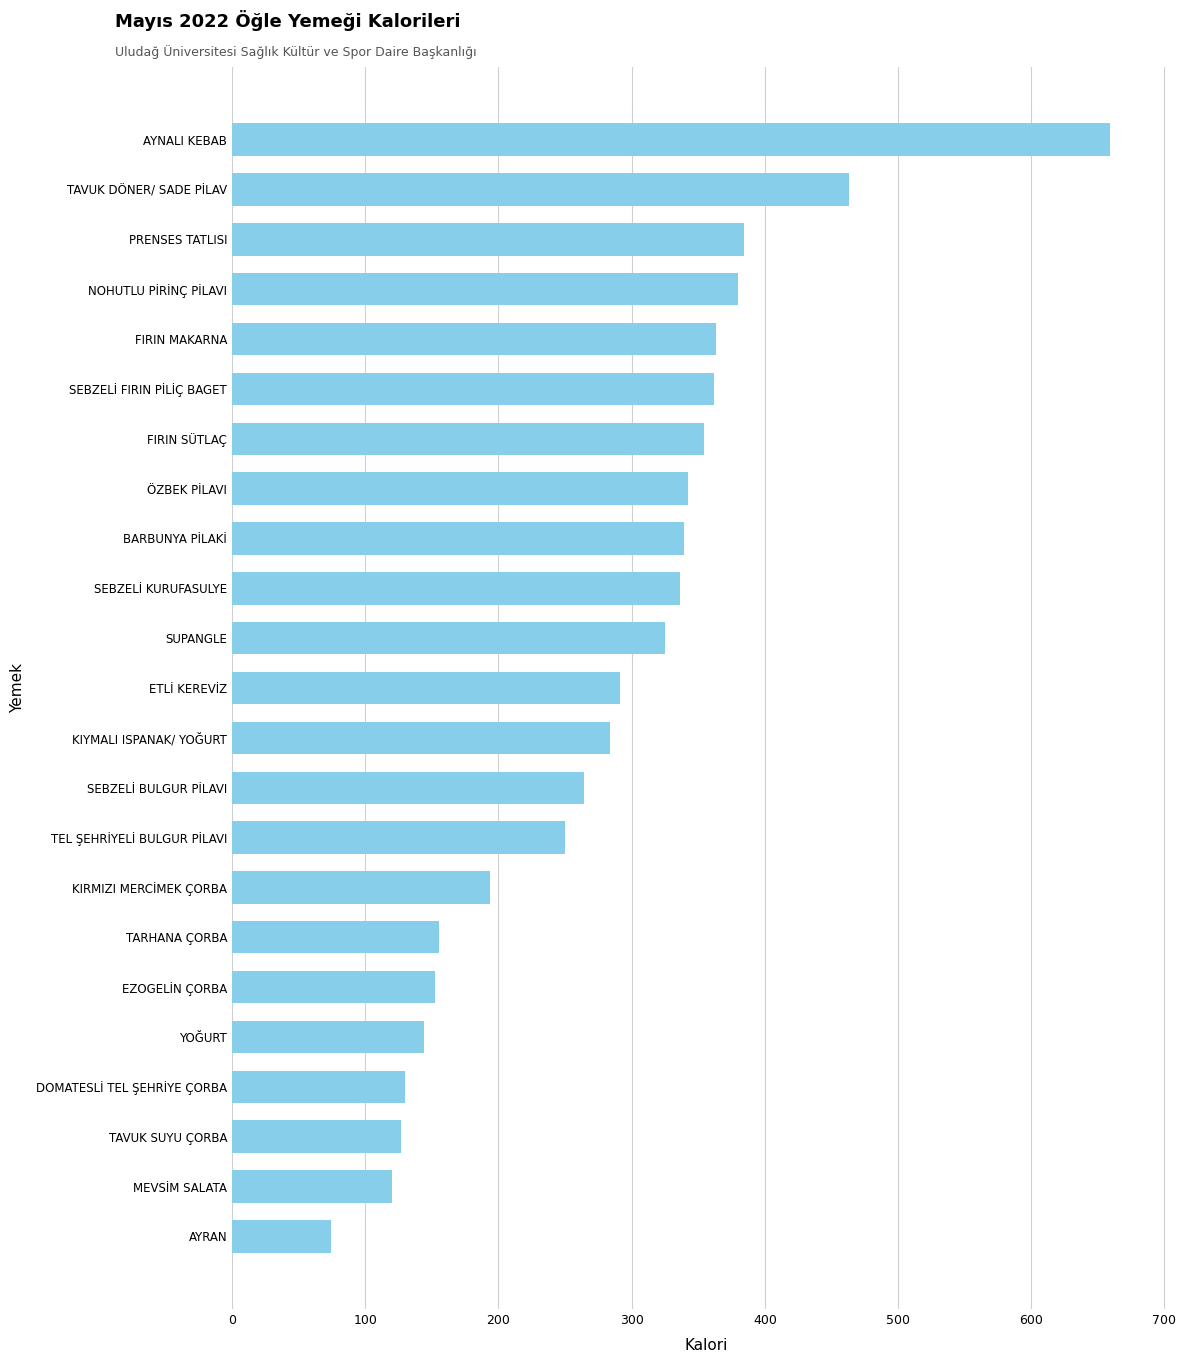

Which has a higher value, SUPANGLE or DOMATESLİ TEL ŞEHRİYE ÇORBA?

SUPANGLE